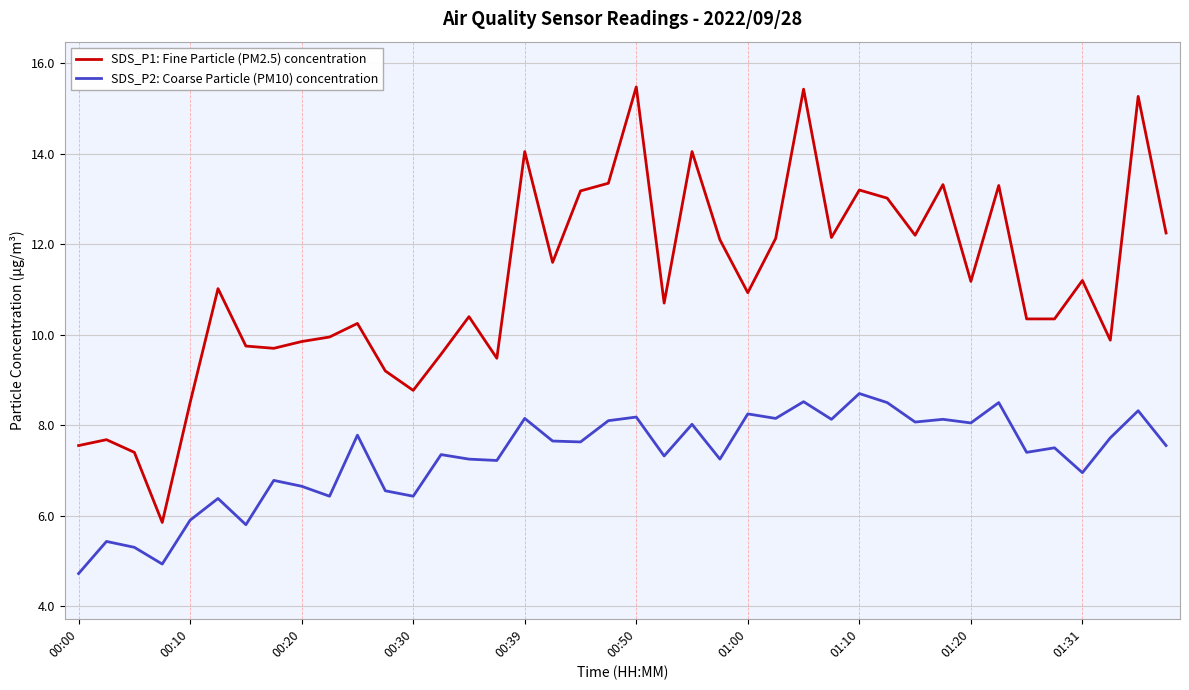

List the series in order of their overall mean, highest first.

SDS_P1: Fine Particle (PM2.5) concentration, SDS_P2: Coarse Particle (PM10) concentration